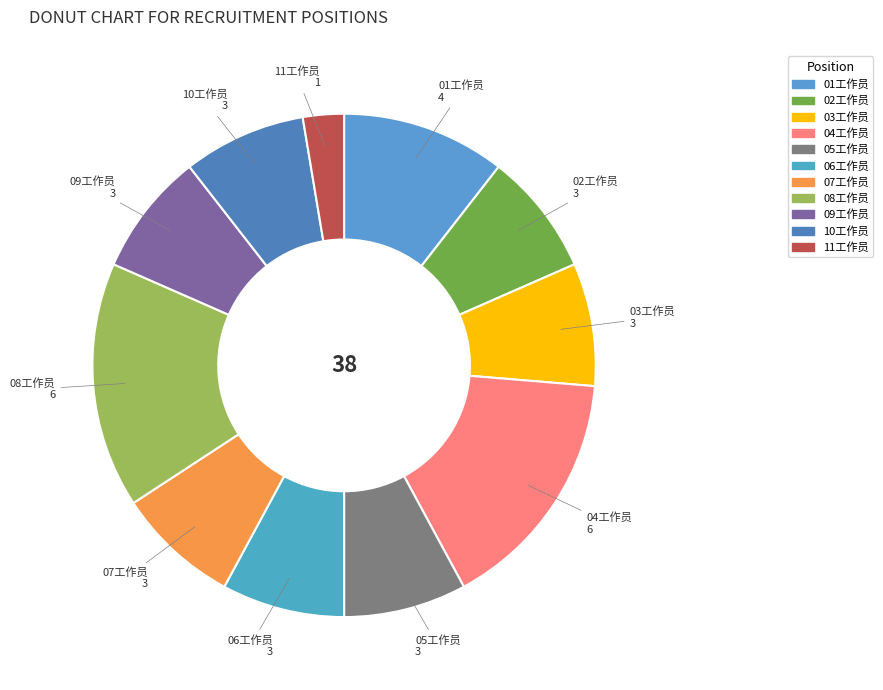

Do 10工作员 and 01工作员 together represent more than half of the pie?

No